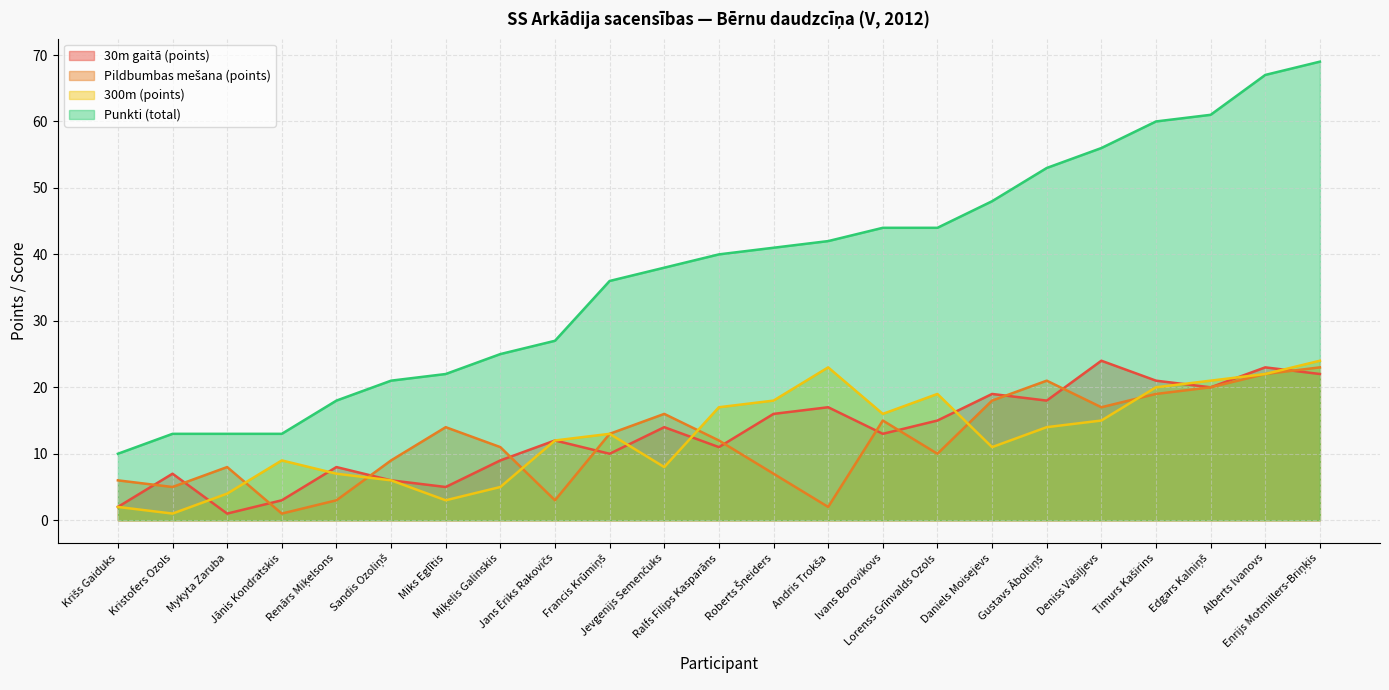

What is the sum of the 30m gaitā (points) values at Krišs Gaiduks and Enrijs Motmillers-Briņķis?

24